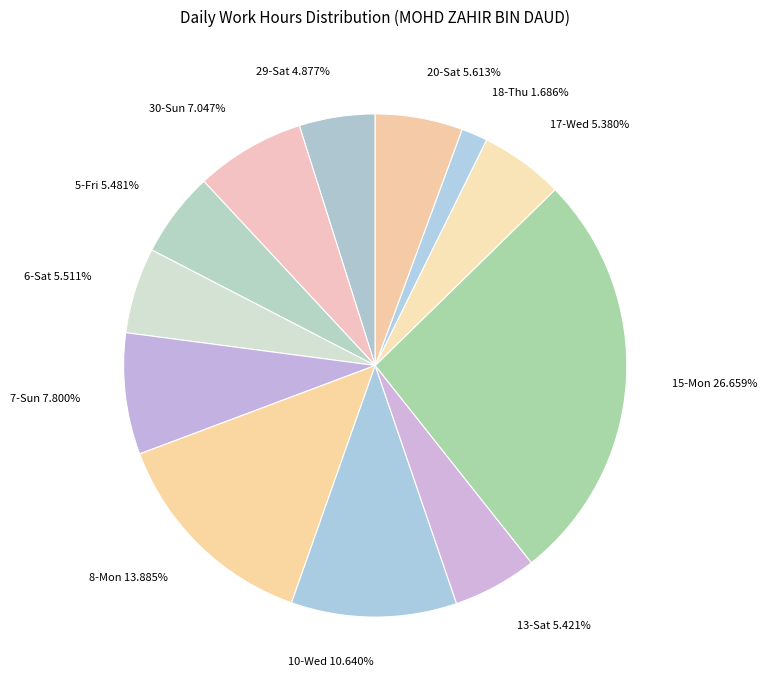

Which slice is the smallest?

18-Thu